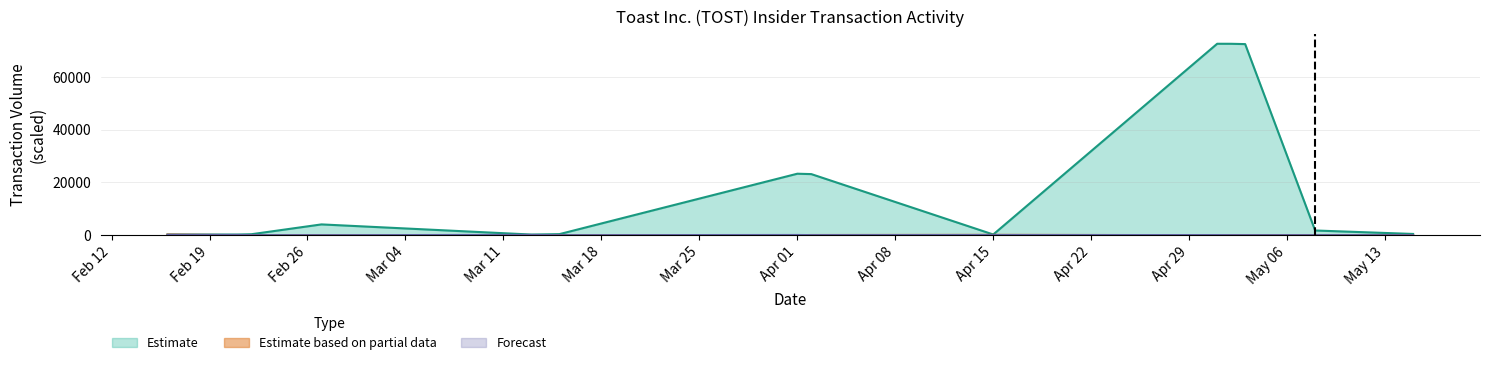

At which category is the sum across all series the highest?

2024-05-01